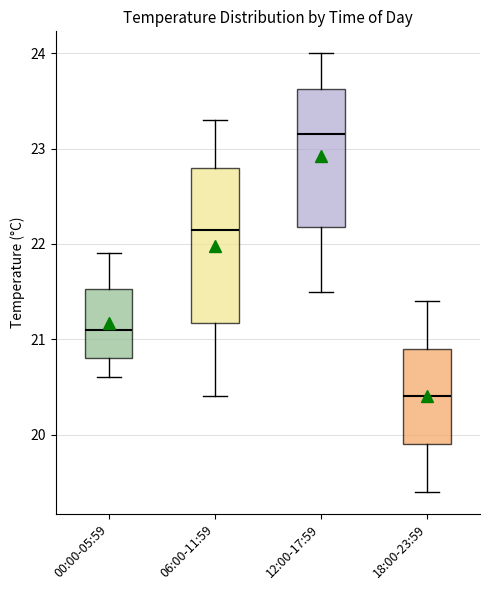

Which box's median line is the lowest?

18:00-23:59